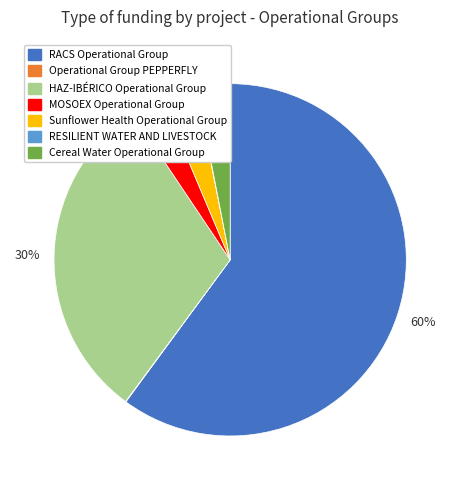

Is it true that RACS Operational Group is 60% of the pie?

True